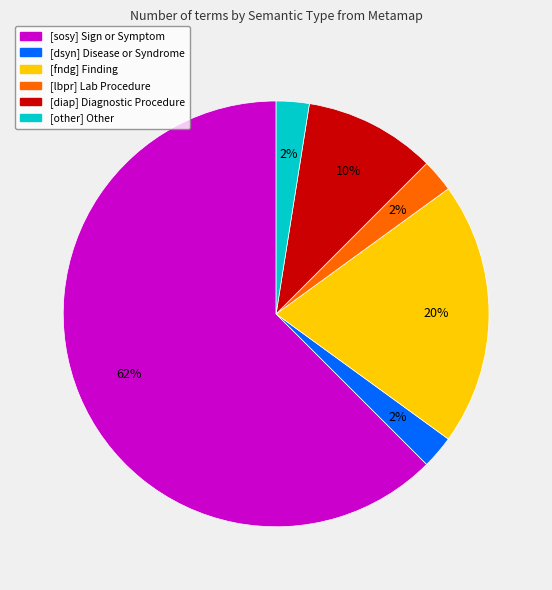

Approximately how many times larger is the value at [other] compared to [lbpr]?

1.0